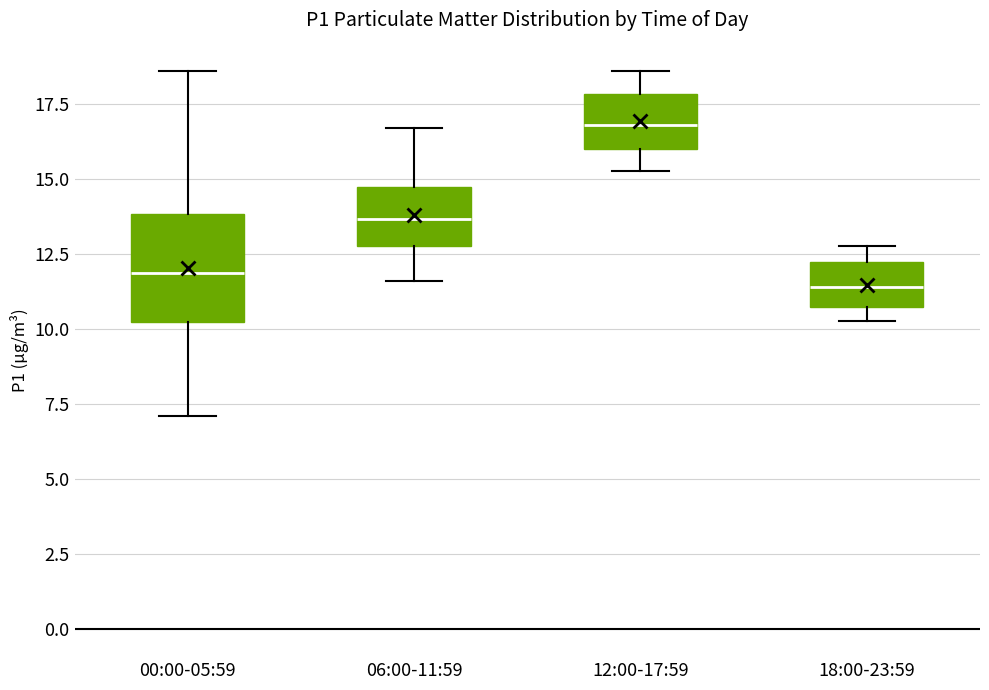

Where does the lower whisker of the box for 12:00-17:59 end on the y-axis? The values are not printed on the chart, so give them approximately, as read against the axis.

15.5